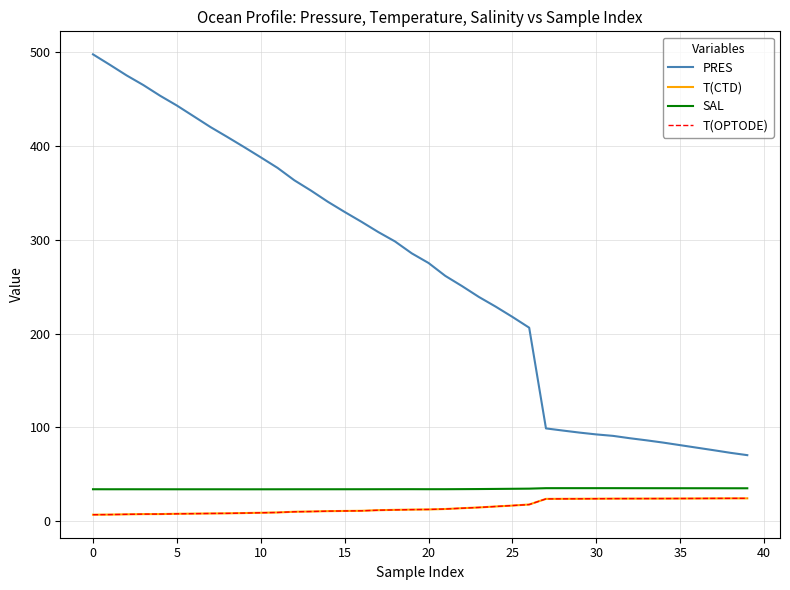

True or false: PRES and T(CTD) cross at least once.

False